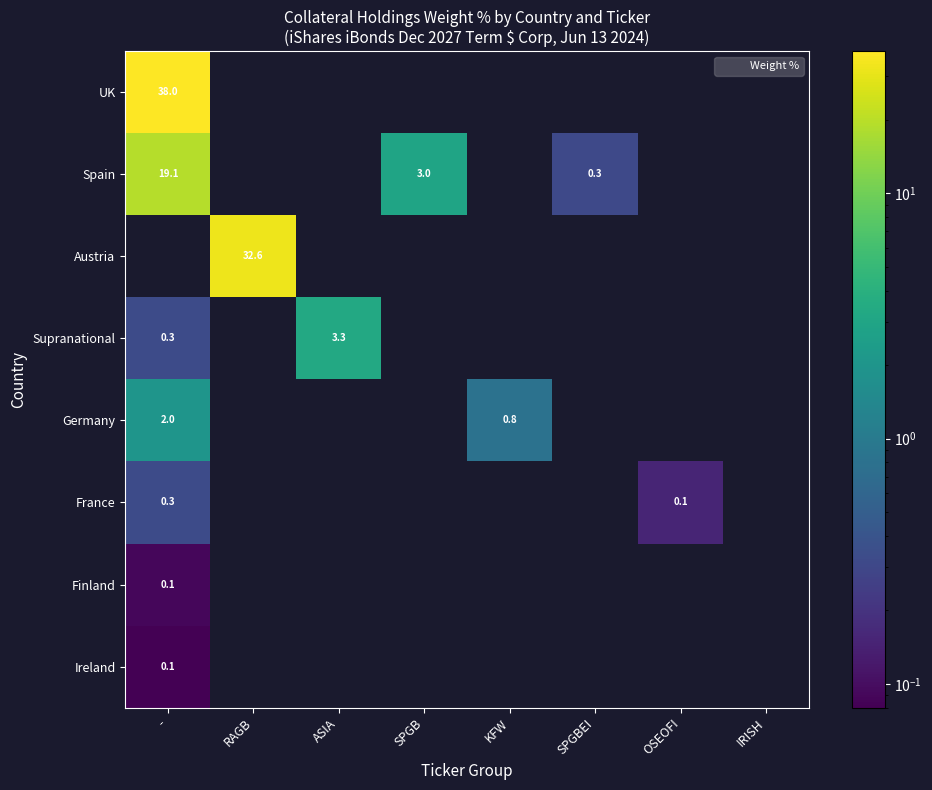

Which label corresponds to the largest value in the chart?

-